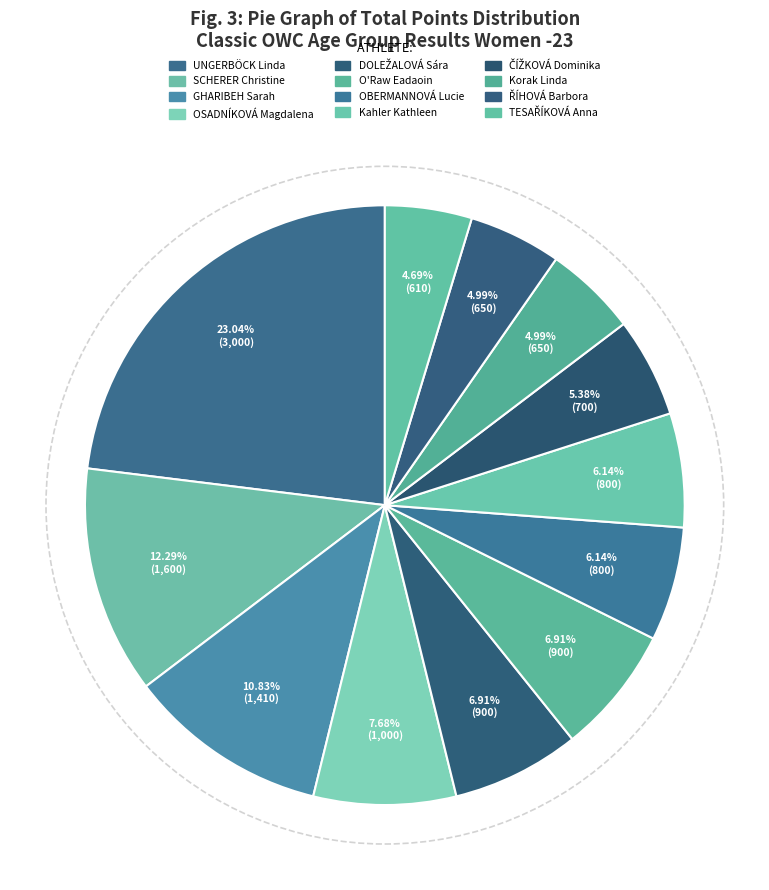

Approximately how many times larger is the value at TESAŘÍKOVÁ Anna compared to OSADNÍKOVÁ Magdalena?

0.6